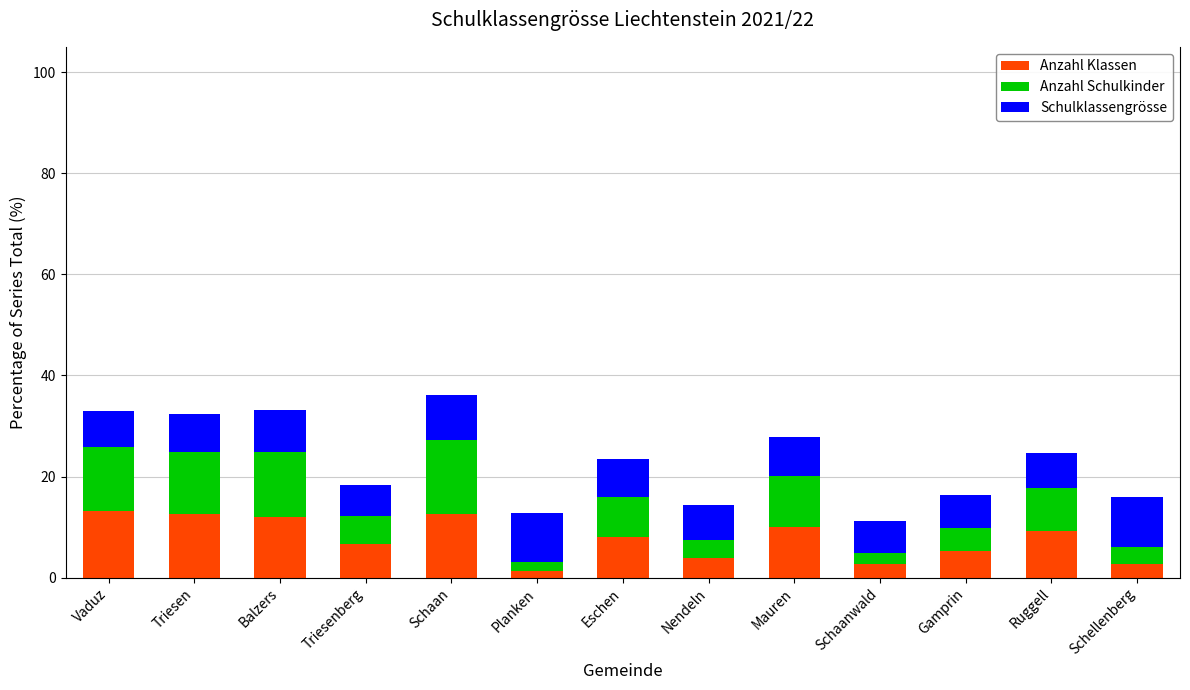

How many bars are there in total?

13